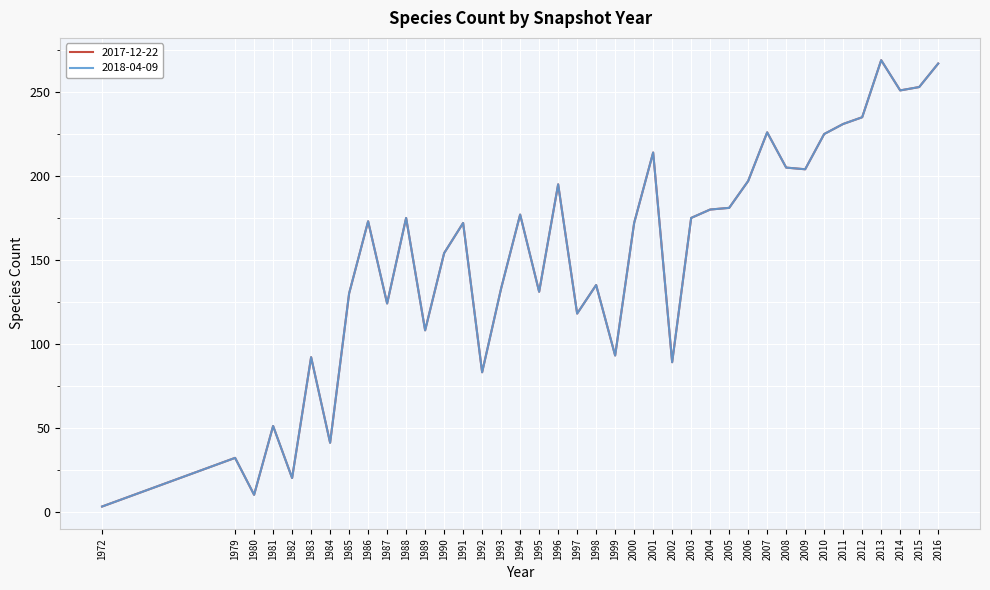

In 2017-12-22, how many points are lower than both neighbors (excluding endpoints)?

12